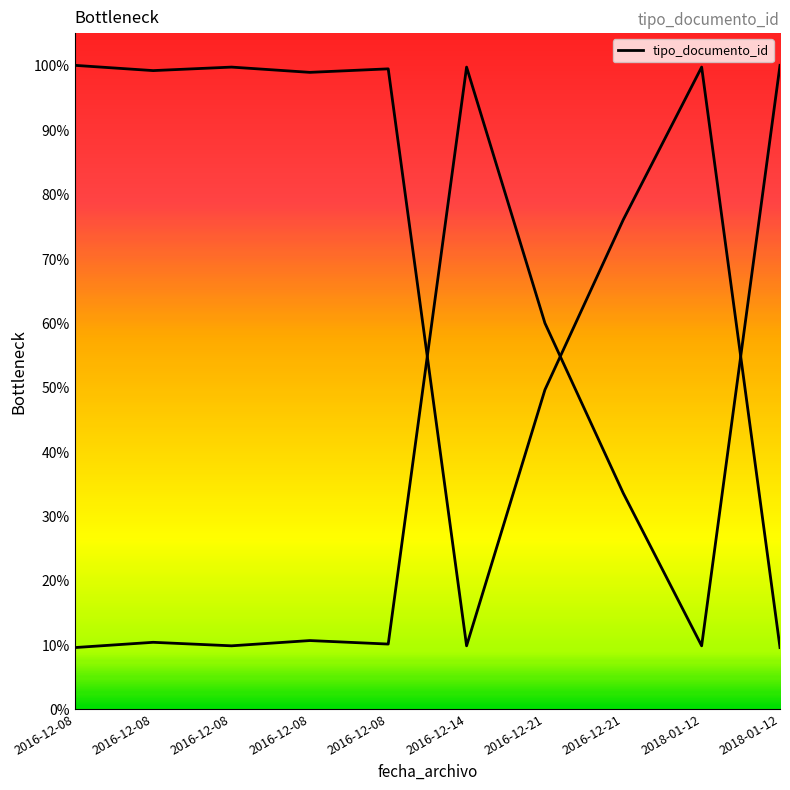

At which label is the value closest to 0?

2016-12-08